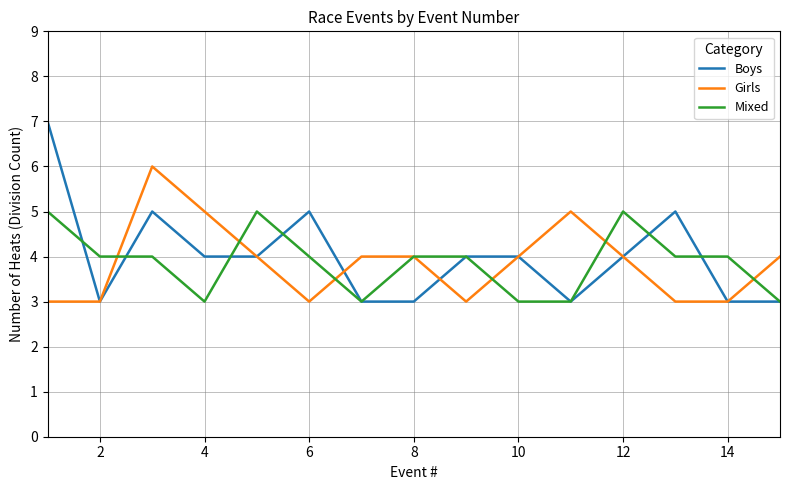

What is the smallest value displayed?

3